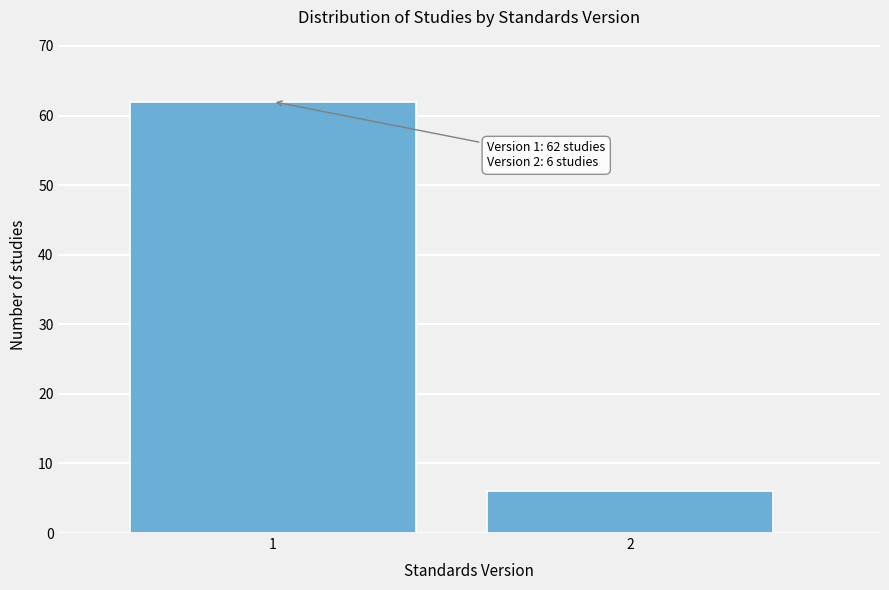

Reading right to left, extract all data points from this chart.

6	62